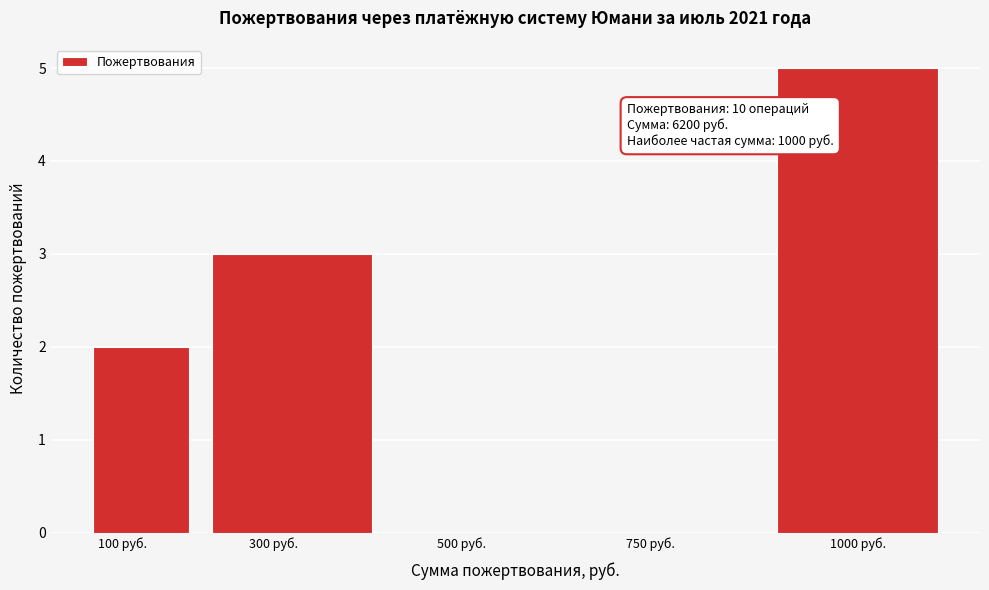

Reading left to right, what are all the values shown in this chart?

100 руб.=2	300 руб.=3	500 руб.=0	750 руб.=0	1000 руб.=5